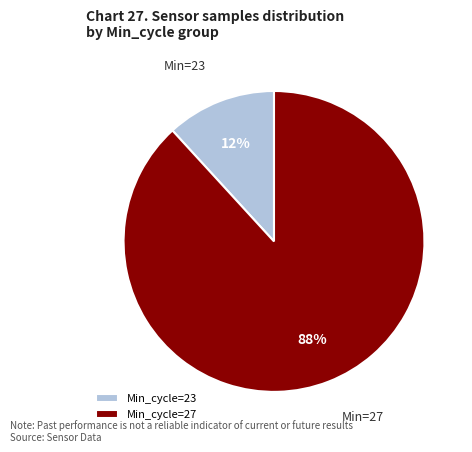

Rank the categories by value from lowest to highest.

Min_cycle=23, Min_cycle=27